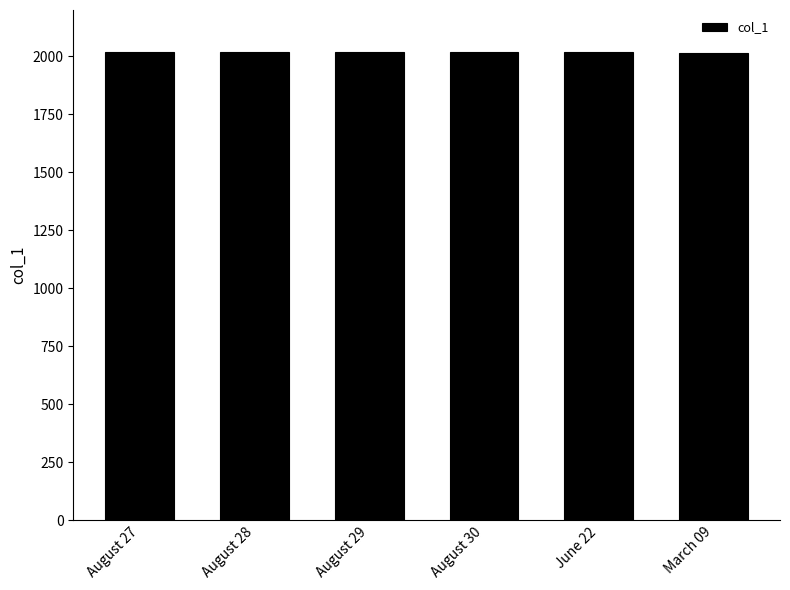

What is the label of the 5th bar from the right?

August 28